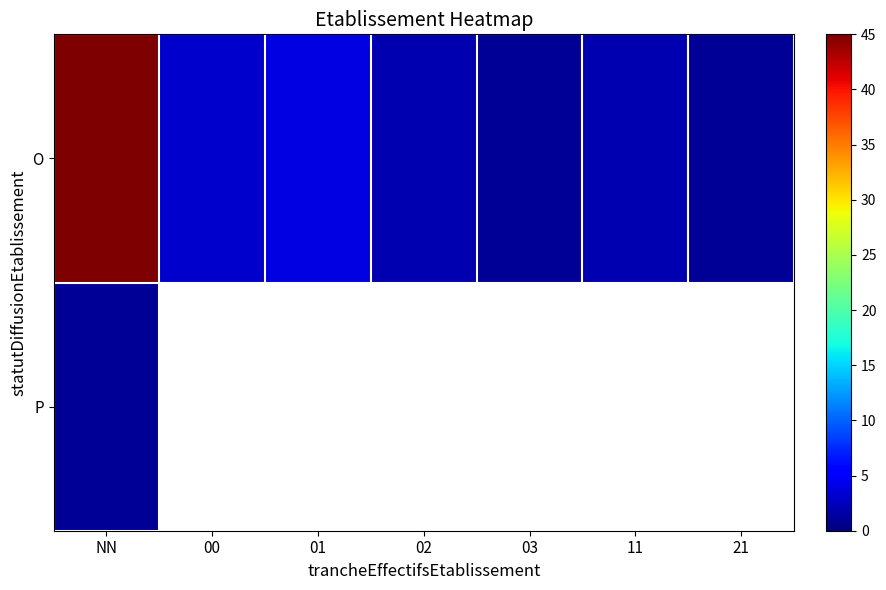

Where is P nearest to the value 1?

NN